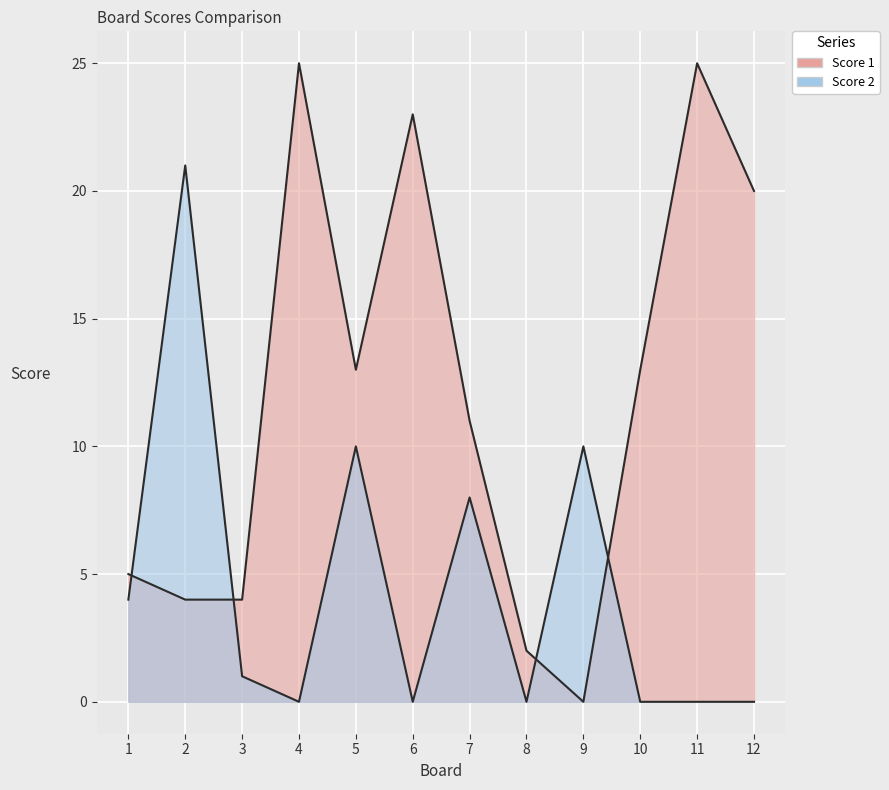

How many interior local peaks does the Score 1 series have?

3